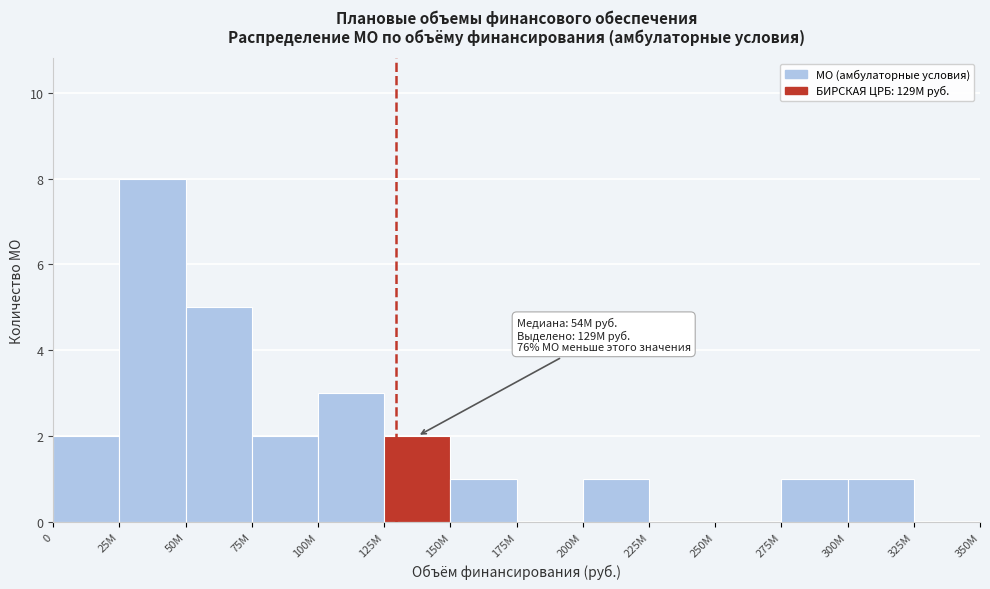

What value does the data have at 25M?

8